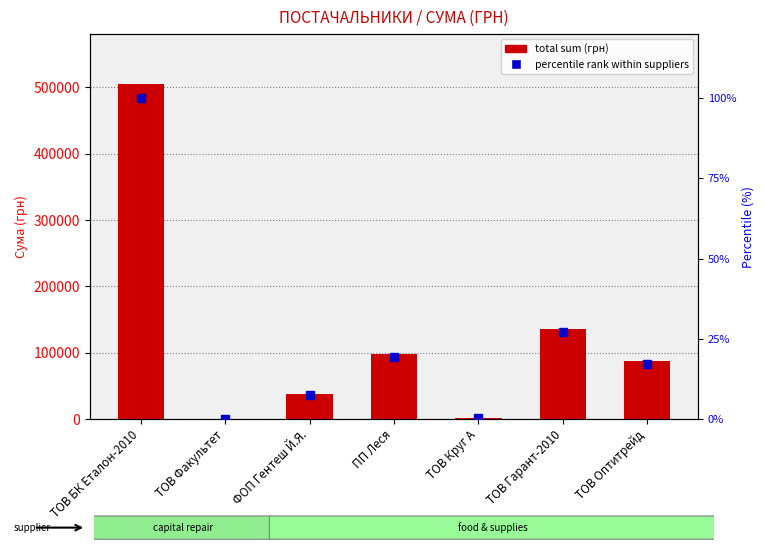

Reading left to right, extract all data points from this chart.

total sum (грн): ТОВ БК Еталон-2010=504670.2	ТОВ Факультет=340.0	ФОП Гентеш Й.Я.=37261.4	ПП Леся=97534.8	ТОВ Круг А=1554.3	ТОВ Гарант-2010=136394.4	ТОВ Оптитрейд=87057.0
percentile rank within suppliers: ТОВ БК Еталон-2010=100.0	ТОВ Факультет=0.1	ФОП Гентеш Й.Я.=7.4	ПП Леся=19.3	ТОВ Круг А=0.3	ТОВ Гарант-2010=27.0	ТОВ Оптитрейд=17.3